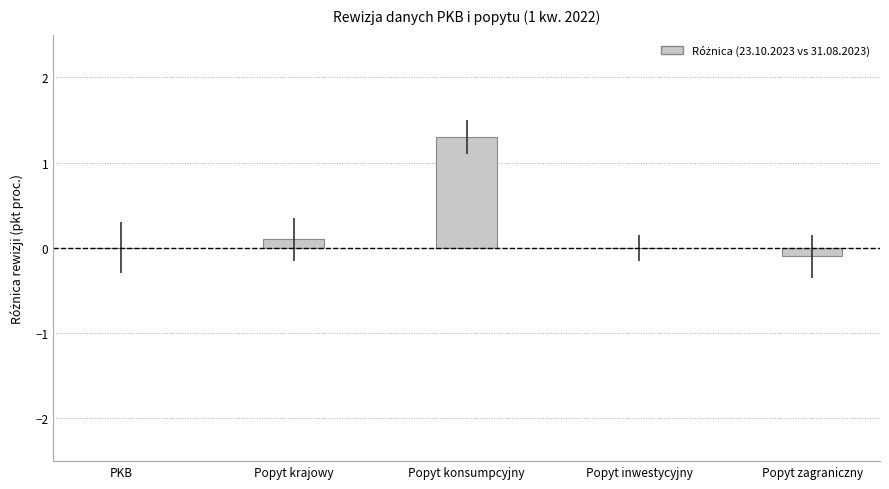

Which category has the highest value across all series?

Popyt konsumpcyjny